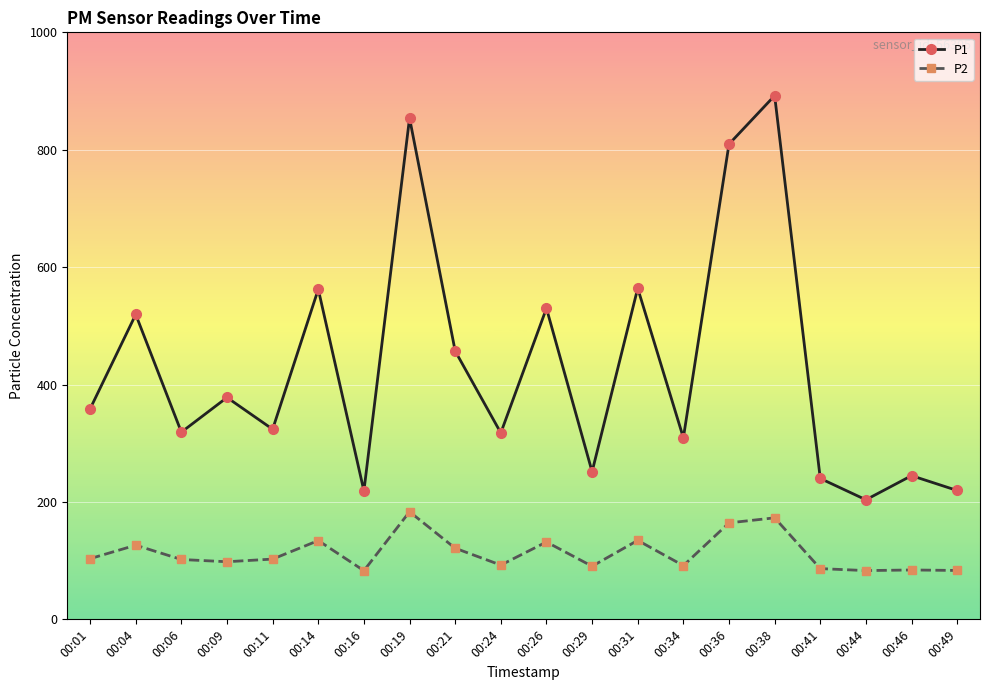

What is the lowest value of the P2 series?

82.9